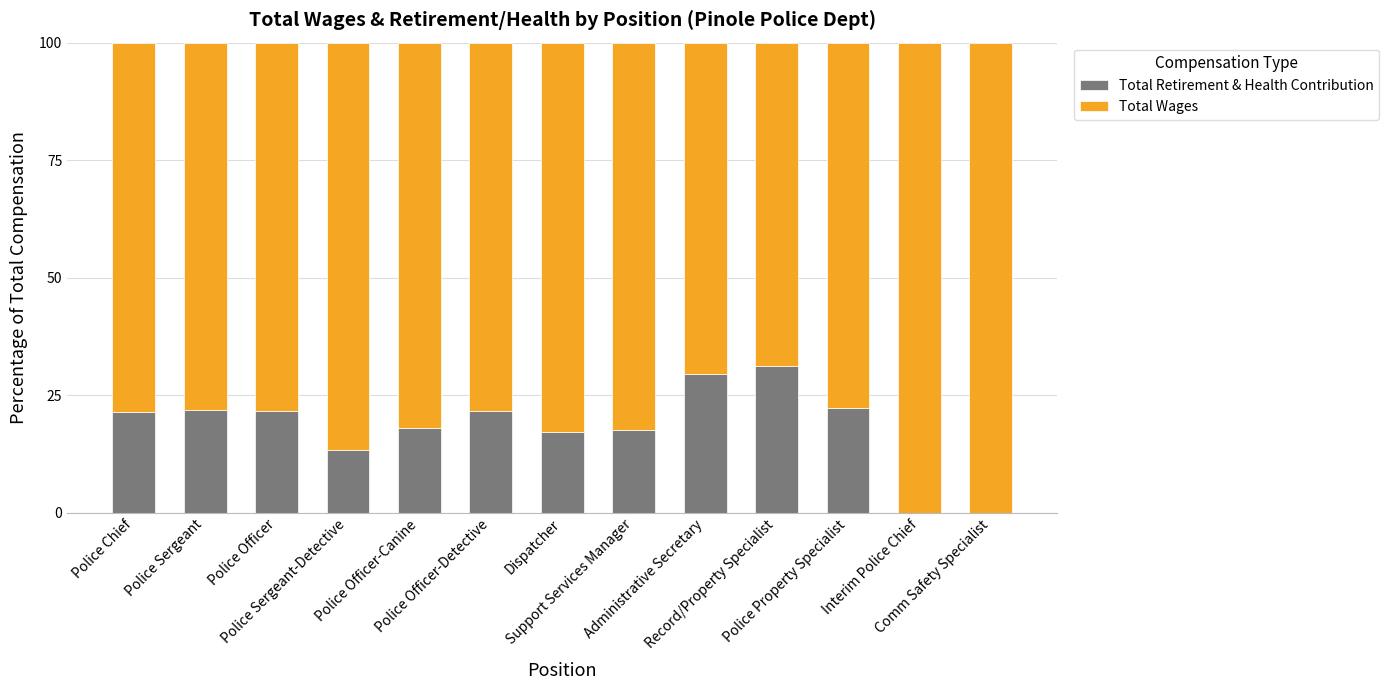

What are all the series names shown in the legend?

Total Retirement & Health Contribution, Total Wages